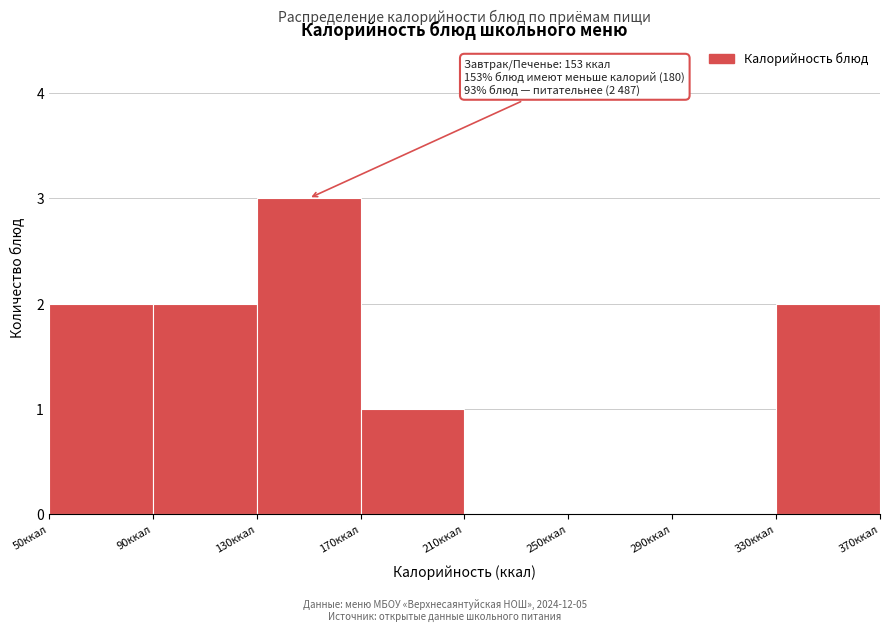

Over which range of the x-axis is the bar tallest?

130 to 170